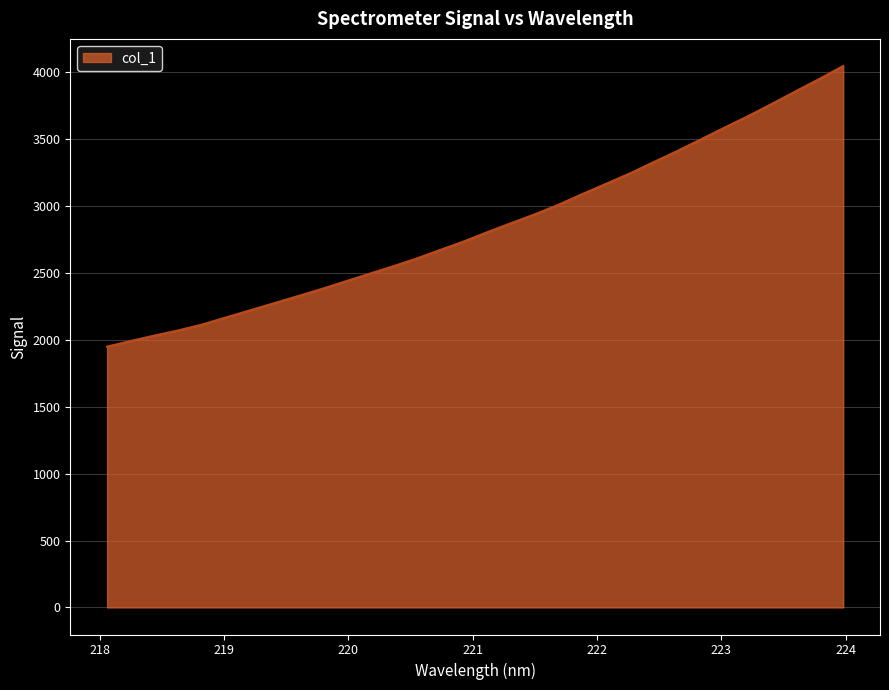

What is the difference between the maximum and minimum values?

2097.8